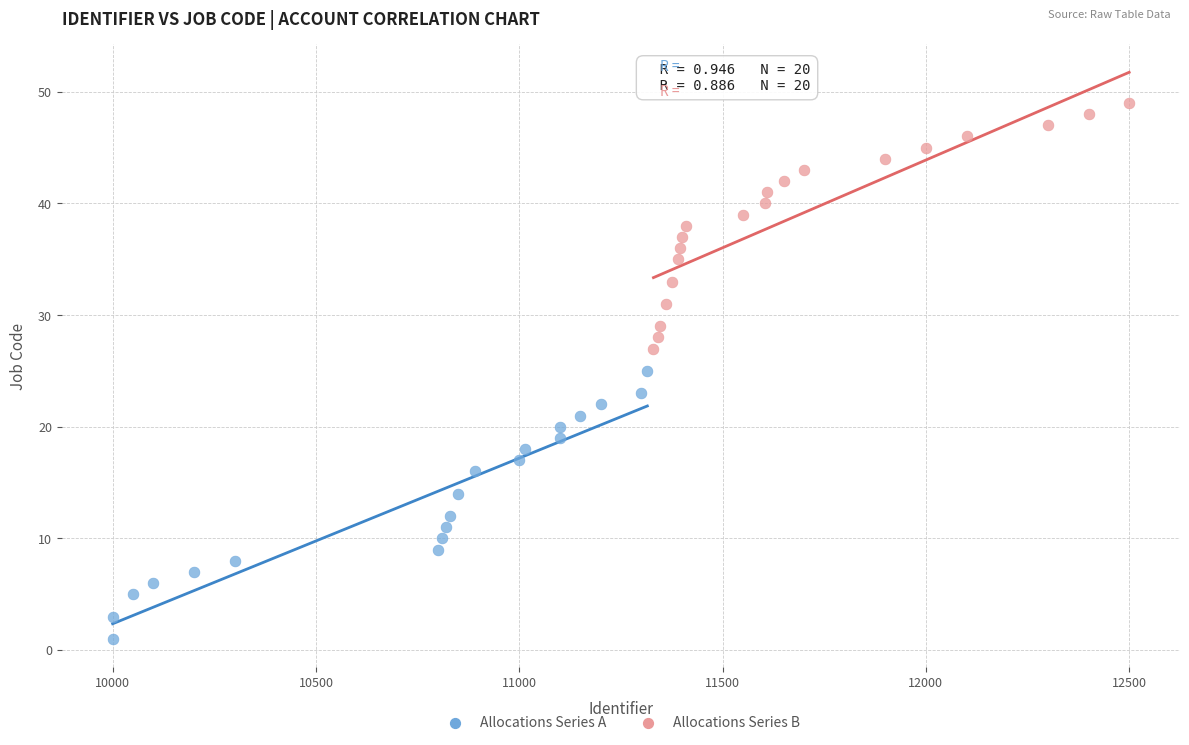

Which series has the largest Y range (max minus min)?

Allocations Series A